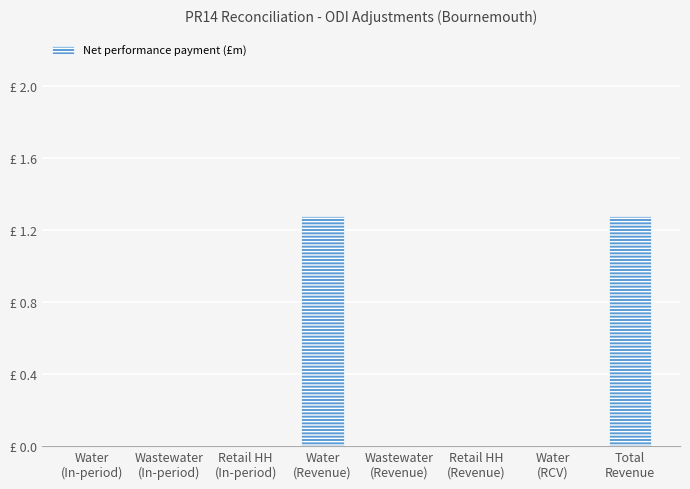

Is it true that the value at Retail HH
(Revenue) is 0.0?

True